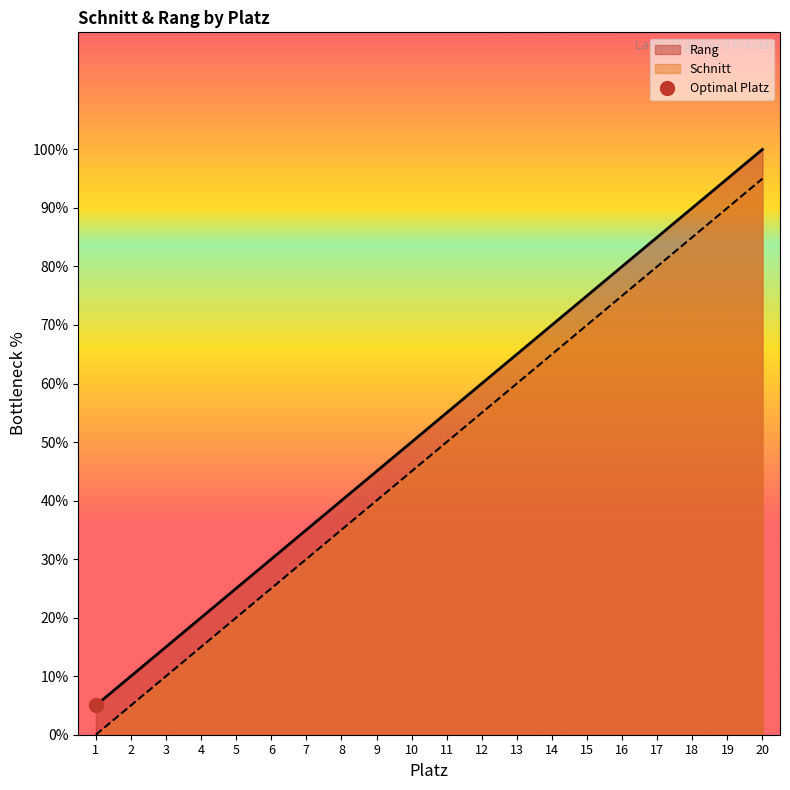

True or false: Rang has a value of 67.3 at 8.

False